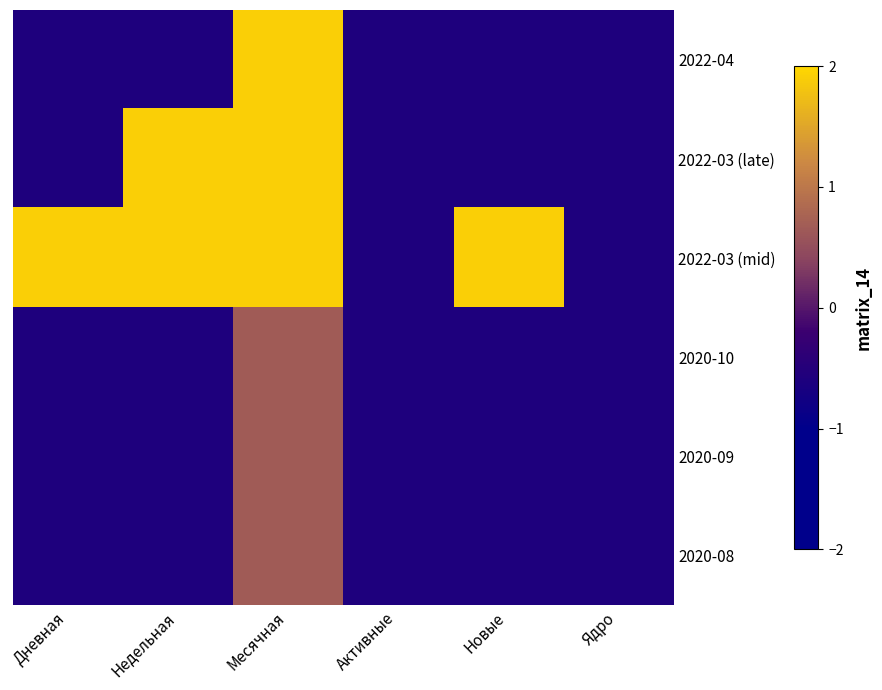

Which has a higher value, Новые or Дневная?

Новые